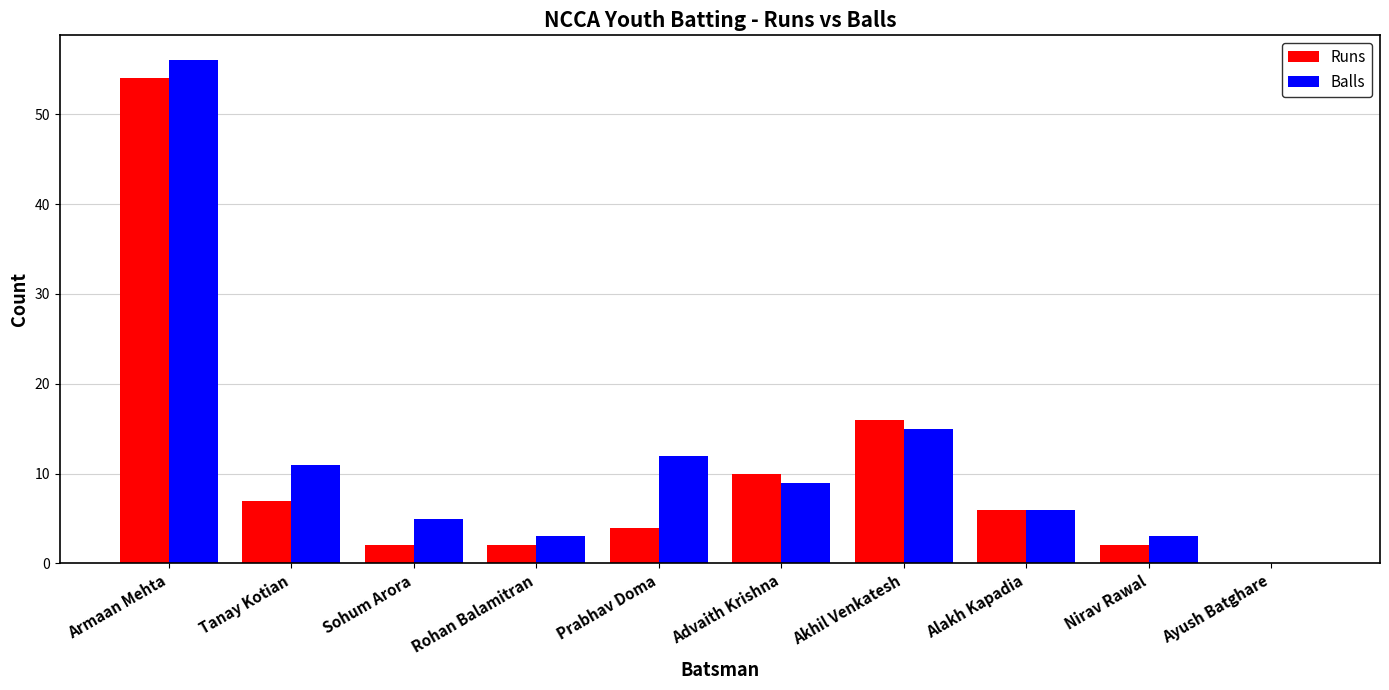

True or false: Runs has a value of 0 at Ayush Batghare.

True